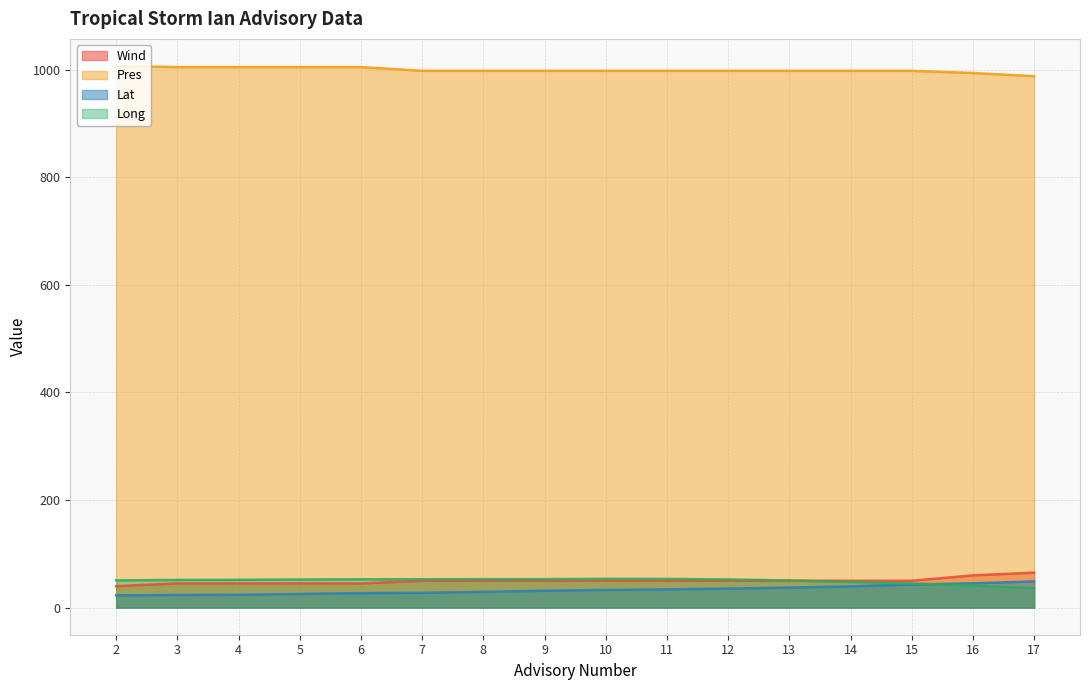

At which category is the sum across all series the highest?

16